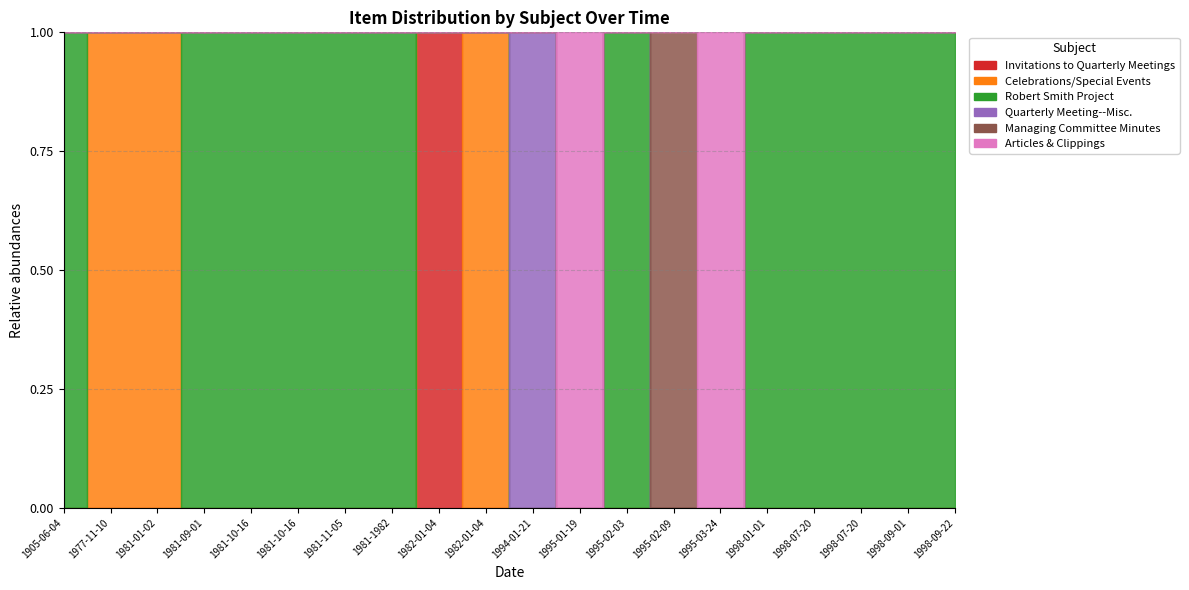

How many Invitations to Quarterly Meetings values are between 0 and 1?

20